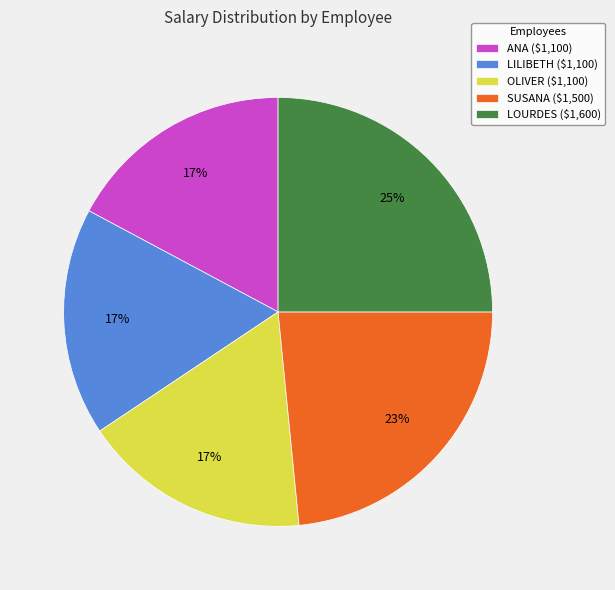

Is it true that OLIVER is 8% of the pie?

False